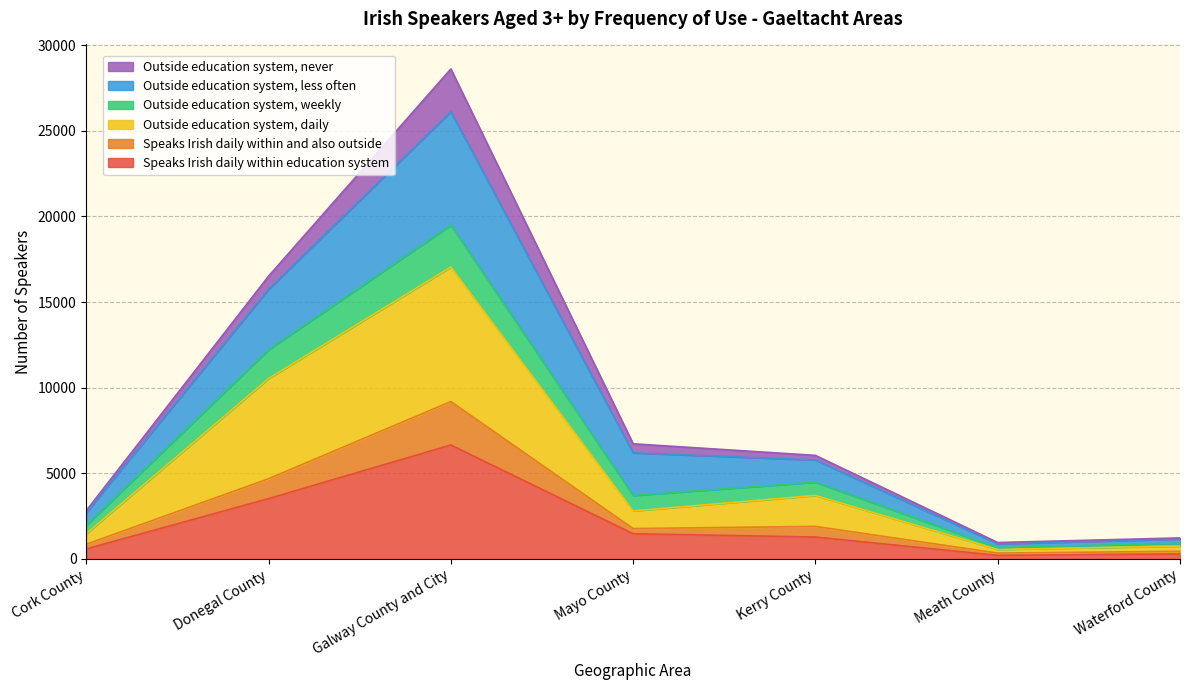

At which category does Outside education system, weekly reach its first local valley?

Meath County